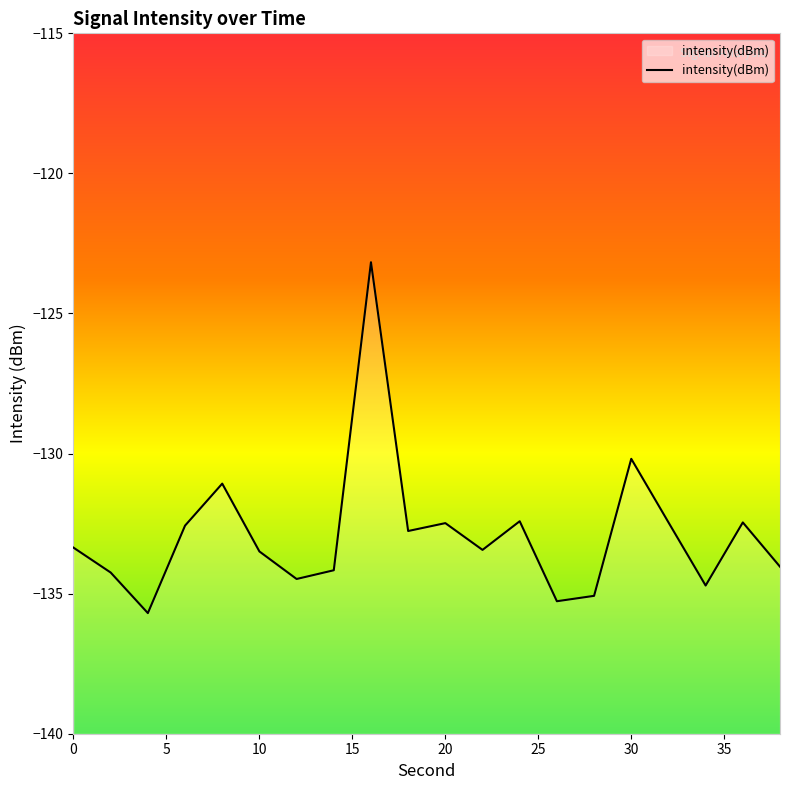

Does the chart have visible grid lines?

No